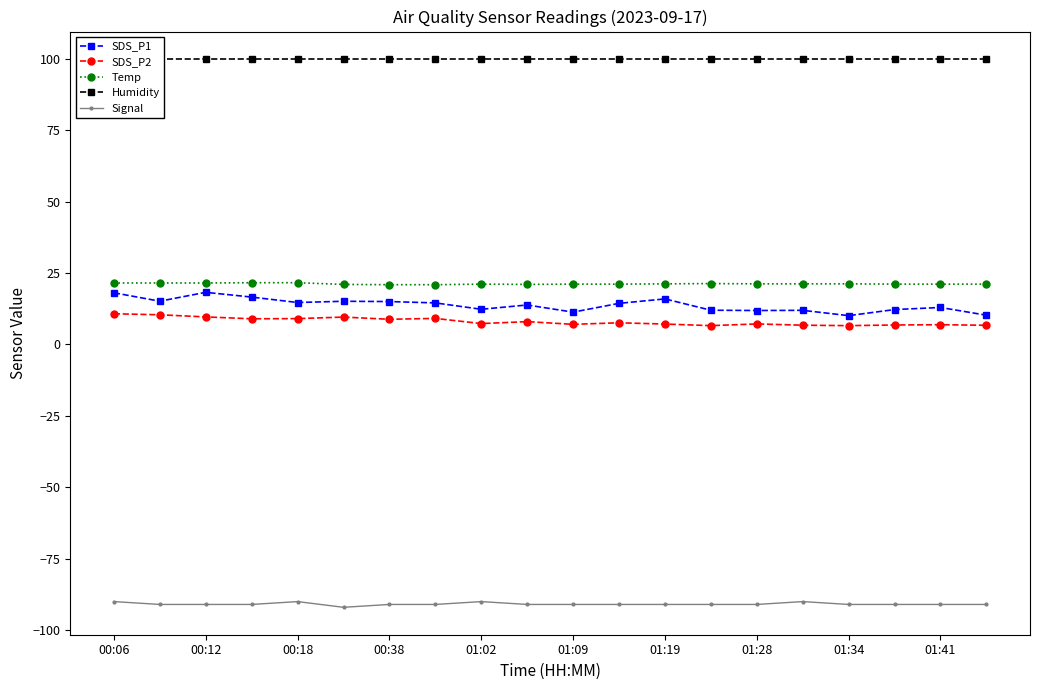

How many interior local valleys does the SDS_P2 series have?

6